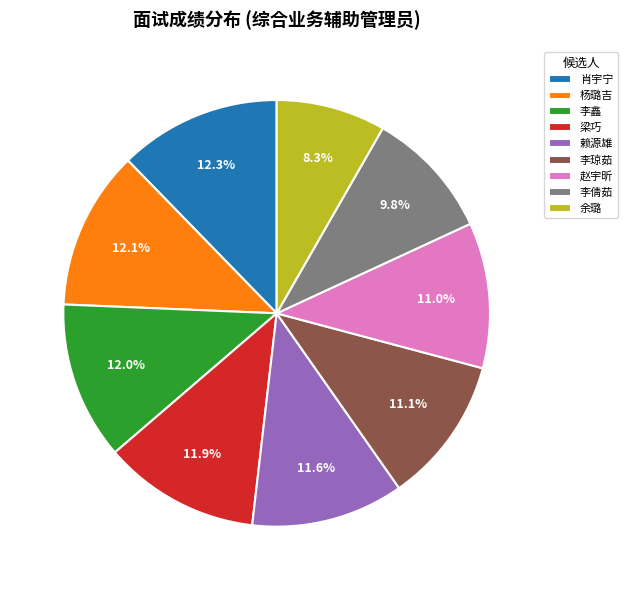

The 李琼茹 slice represents 1% of the pie. True or false?

False